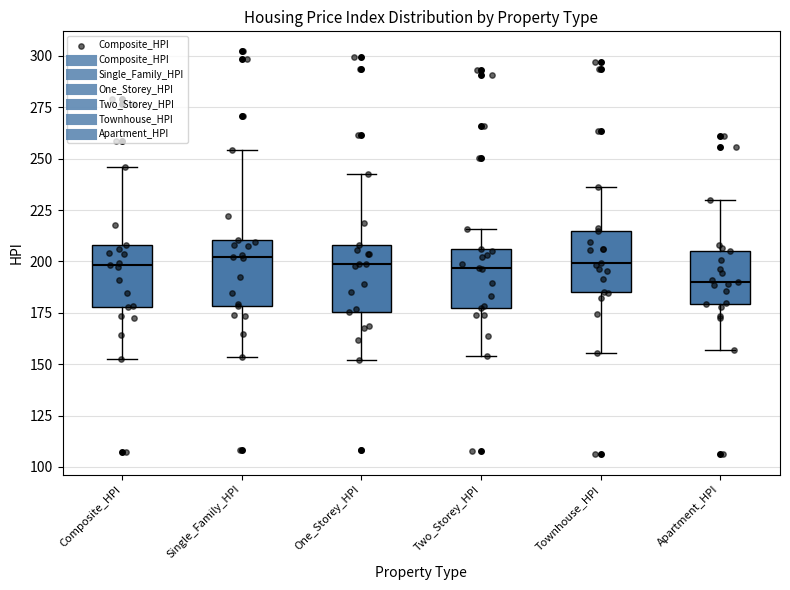

Reading left to right, transcribe this box plot: for each box, give where its median line is, the range the box spans, and where its two whiskers end, as read against the y-axis. The values are not printed on the chart, so give them approximately, as read against the axis.

Composite_HPI: median 200, box 180 to 210, whiskers 155 to 245
Single_Family_HPI: median 200, box 180 to 210, whiskers 155 to 255
One_Storey_HPI: median 200, box 175 to 210, whiskers 150 to 245
Two_Storey_HPI: median 195, box 175 to 205, whiskers 155 to 215
Townhouse_HPI: median 200, box 185 to 215, whiskers 155 to 235
Apartment_HPI: median 190, box 180 to 205, whiskers 155 to 230